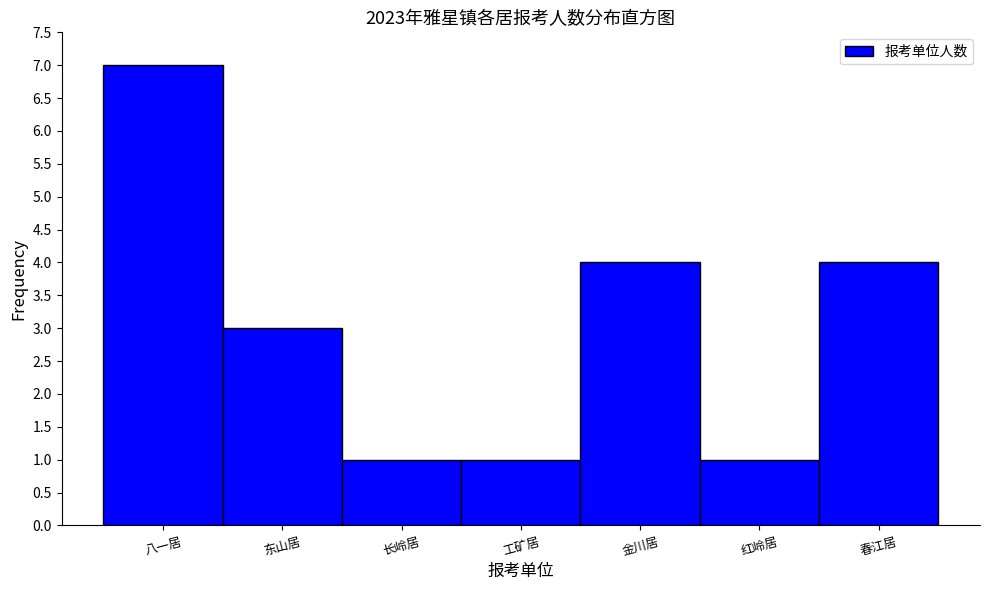

Reading left to right, list all the values displayed in this chart.

八一居=7	东山居=3	长岭居=1	工矿居=1	金川居=4	红岭居=1	春江居=4